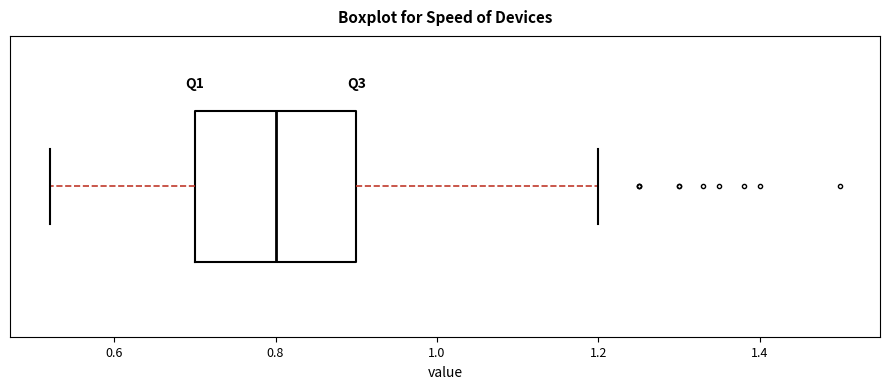

Read this box plot against the x-axis: the position of the median line, the range covered by the box, and the ends of both whiskers. The values are not printed on the chart, so give them approximately, as read against the axis.

median 0.80, box 0.70 to 0.90, whiskers 0.52 to 1.20